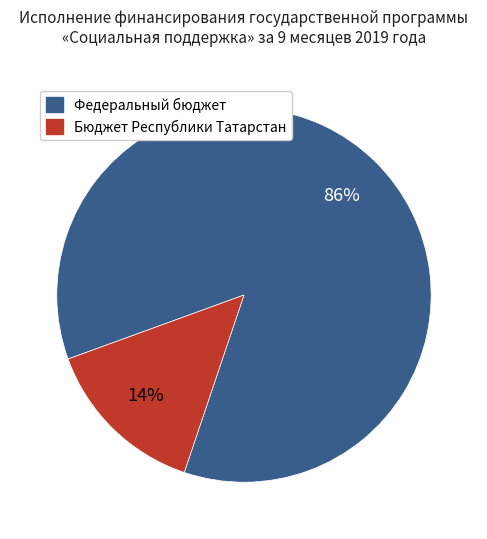

Do Бюджет Республики Татарстан and Федеральный бюджет together represent more than half of the pie?

Yes